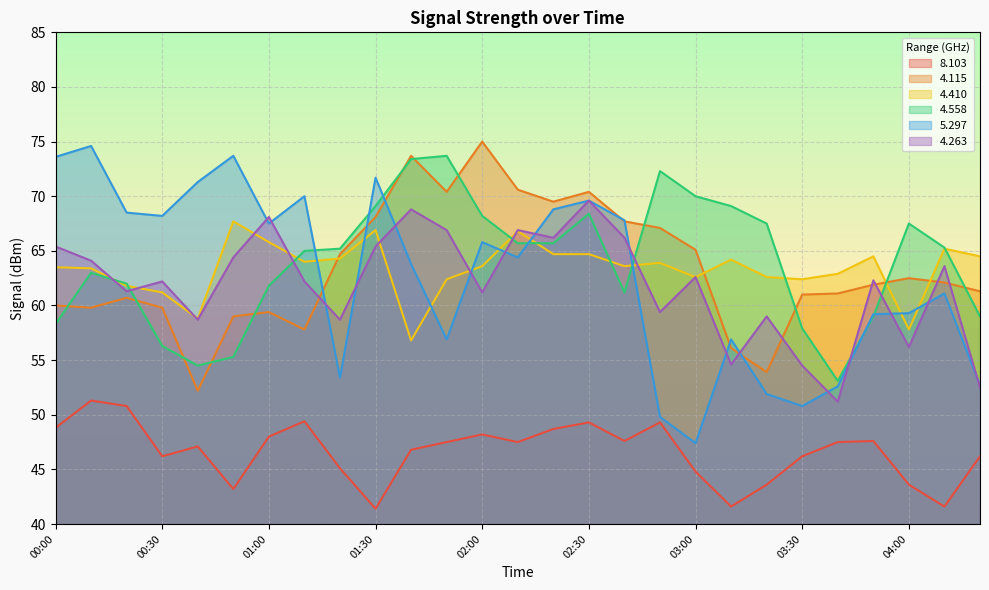

What is the value of the   5.297 point at the 20th from the left?

56.9